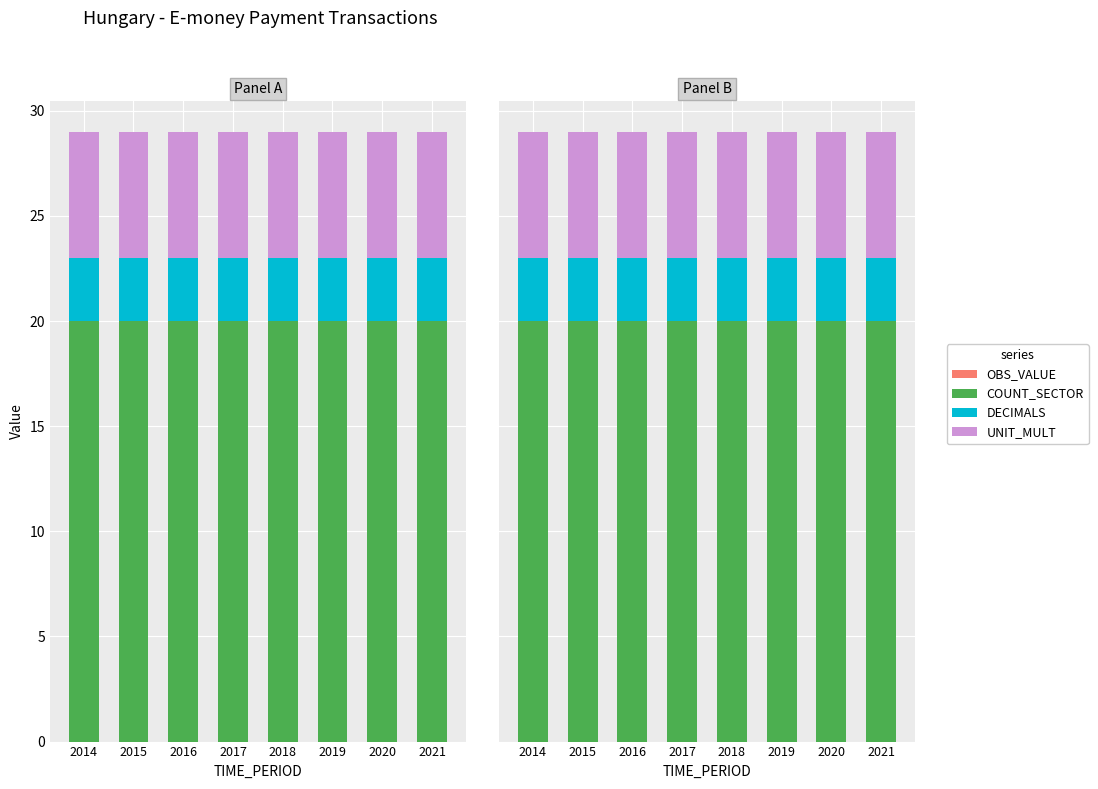

Count the number of categories in the chart.

8